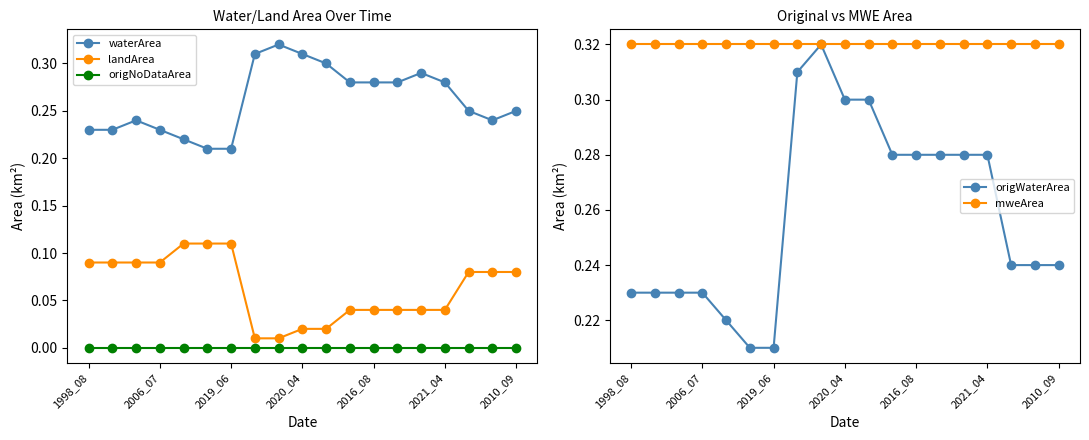

Which category has the highest value in the origWaterArea series?

8